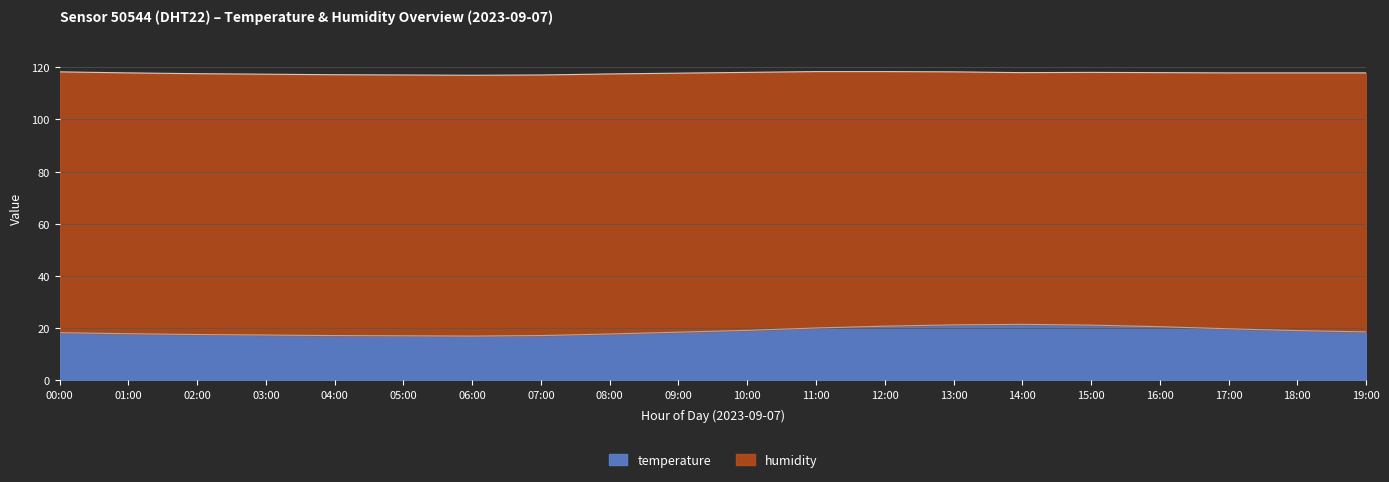

How many distinct data groups are displayed?

4